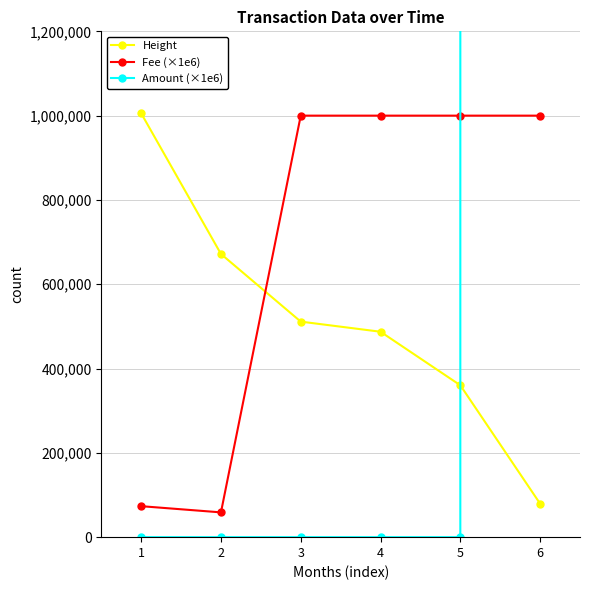

How many data points does each series have?

6